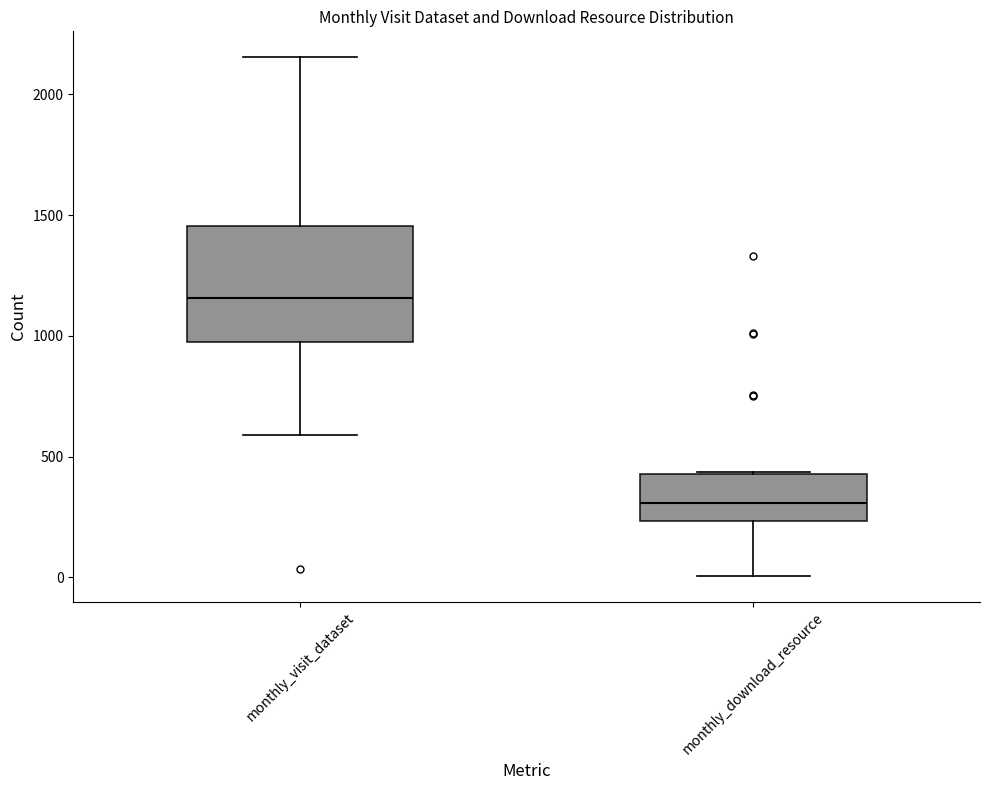

Reading left to right, transcribe this box plot: for each box, give where its median line is, the range the box spans, and where its two whiskers end, as read against the y-axis. The values are not printed on the chart, so give them approximately, as read against the axis.

monthly_visit_dataset: median 1150, box 950 to 1450, whiskers 600 to 2150
monthly_download_resource: median 300, box 250 to 450, whiskers 0 to 450